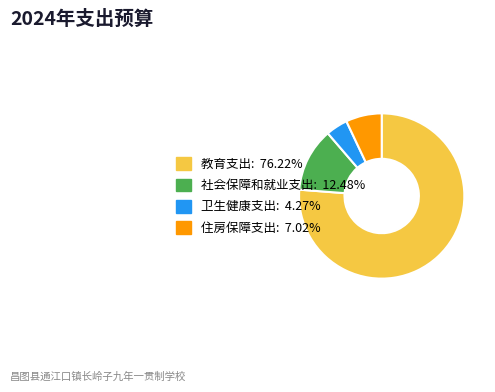

Which has a higher value, 住房保障支出 or 卫生健康支出?

住房保障支出